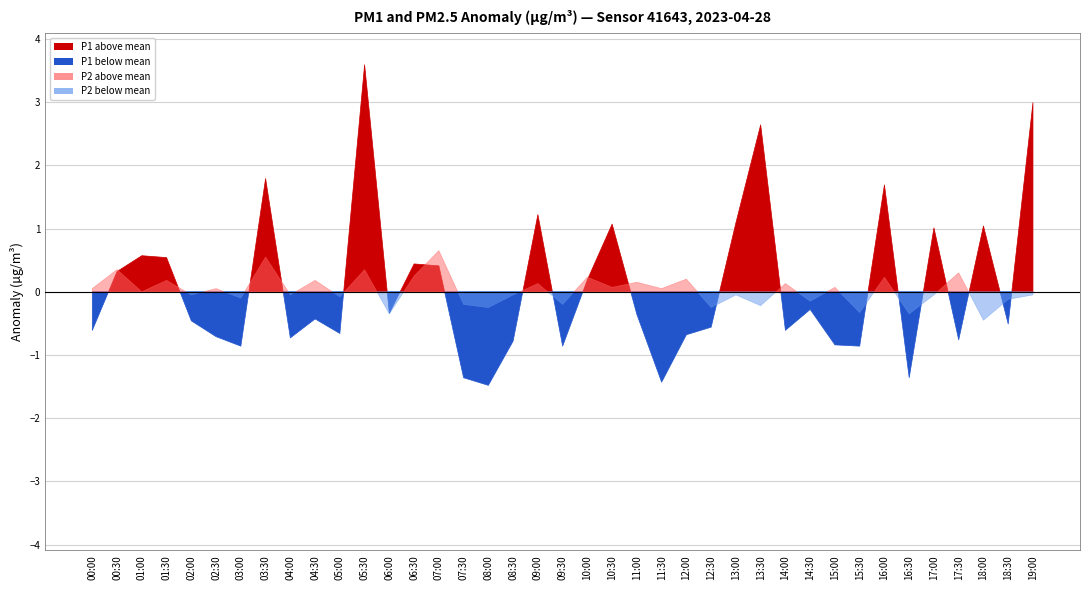

How many lines are shown in the chart?

2